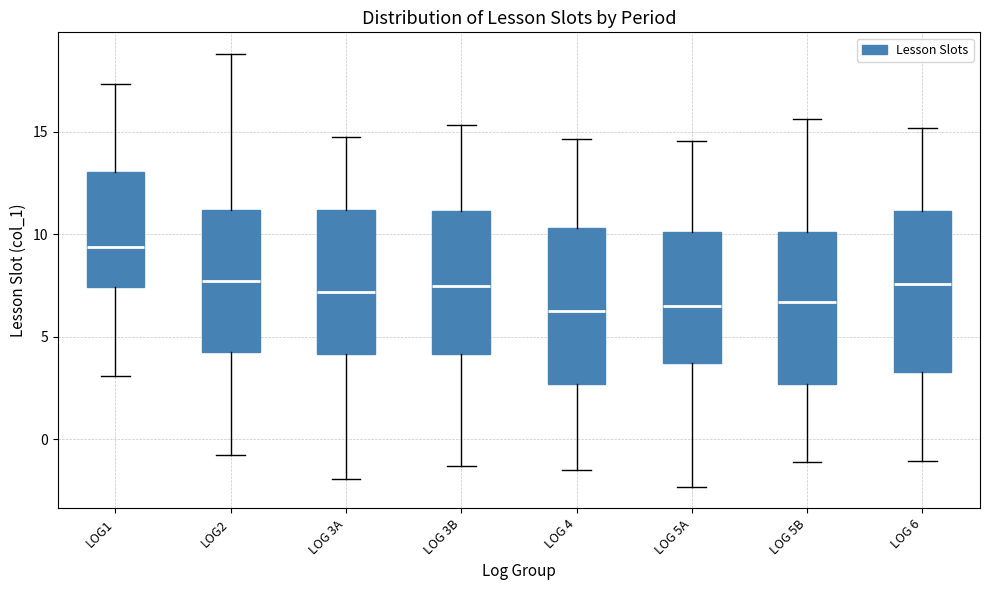

Where does the upper whisker of the box for LOG 3B end on the y-axis? The values are not printed on the chart, so give them approximately, as read against the axis.

15.5